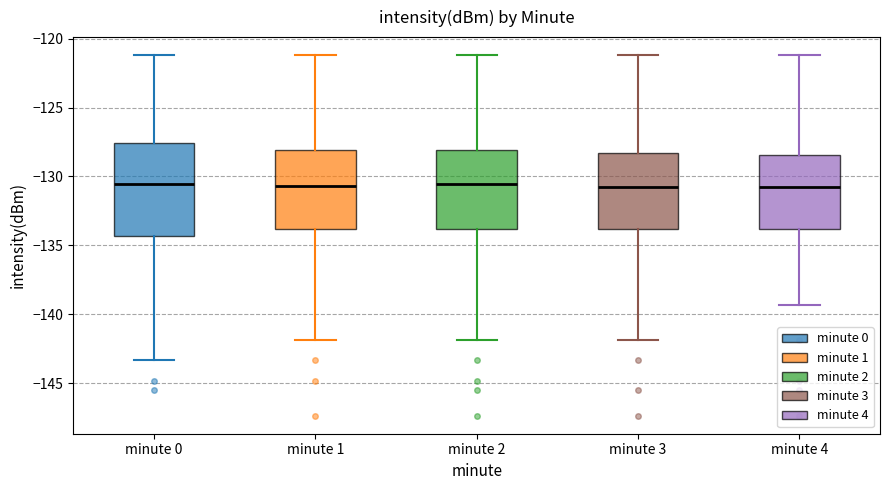

Where does the lower whisker of the box for minute 0 end on the y-axis? The values are not printed on the chart, so give them approximately, as read against the axis.

-143.5